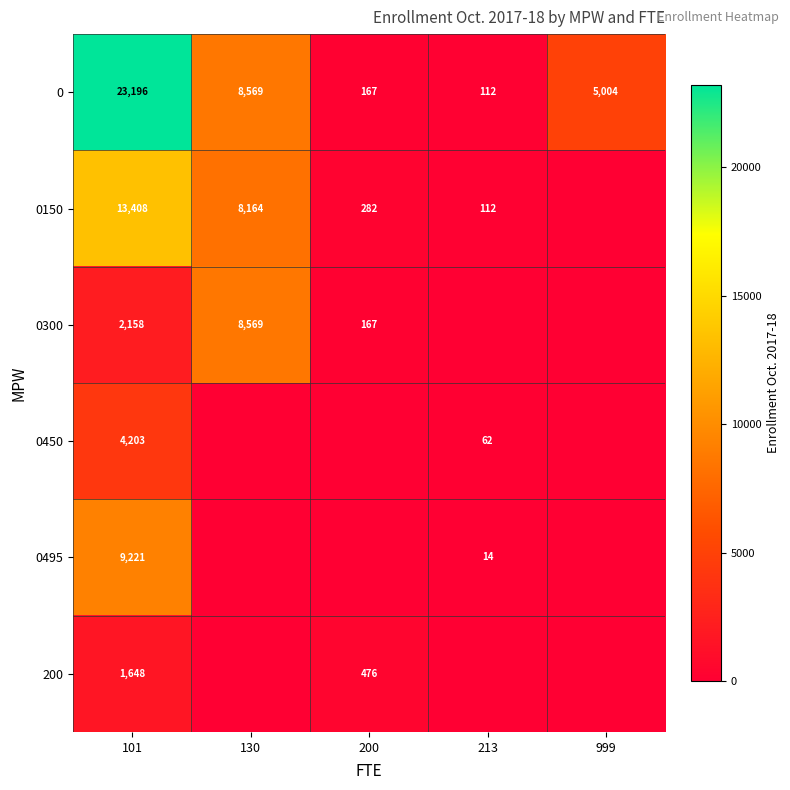

What is the sum of the 0150 values at 101 and 130?

21572